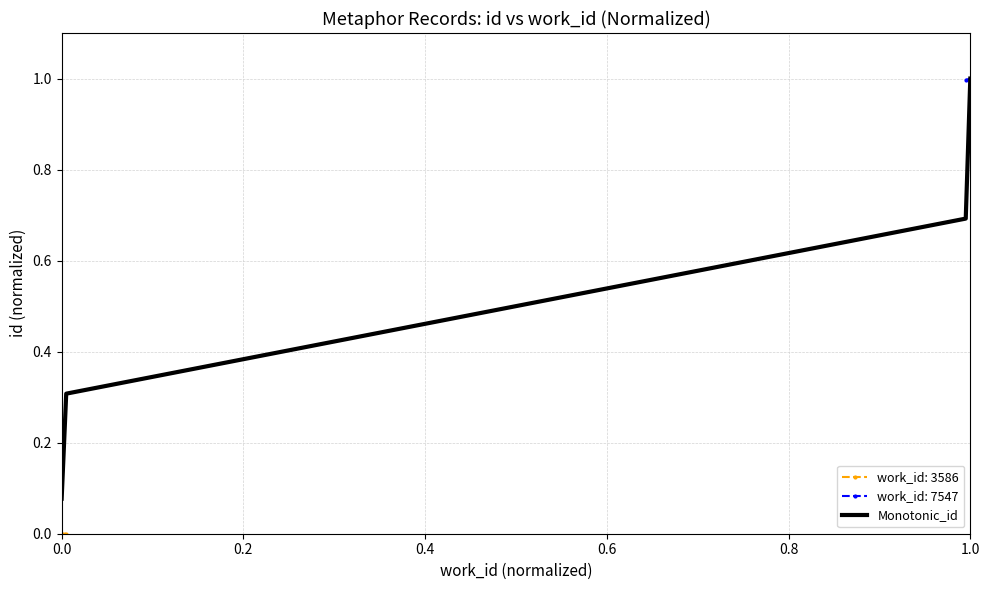

What is the difference between the maximum and minimum values?

0.9